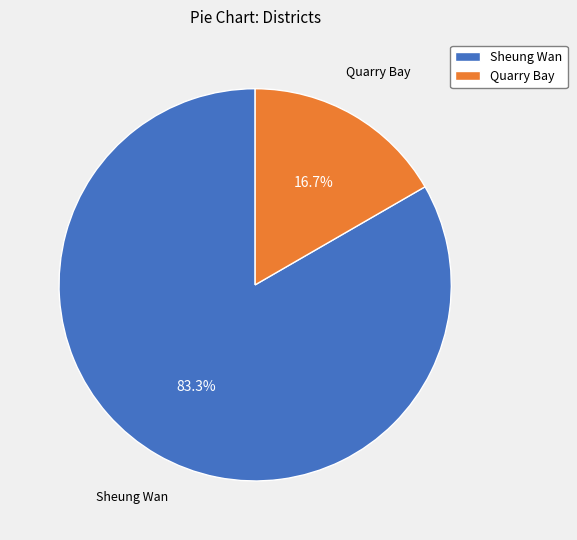

Which slice is the smallest?

Quarry Bay